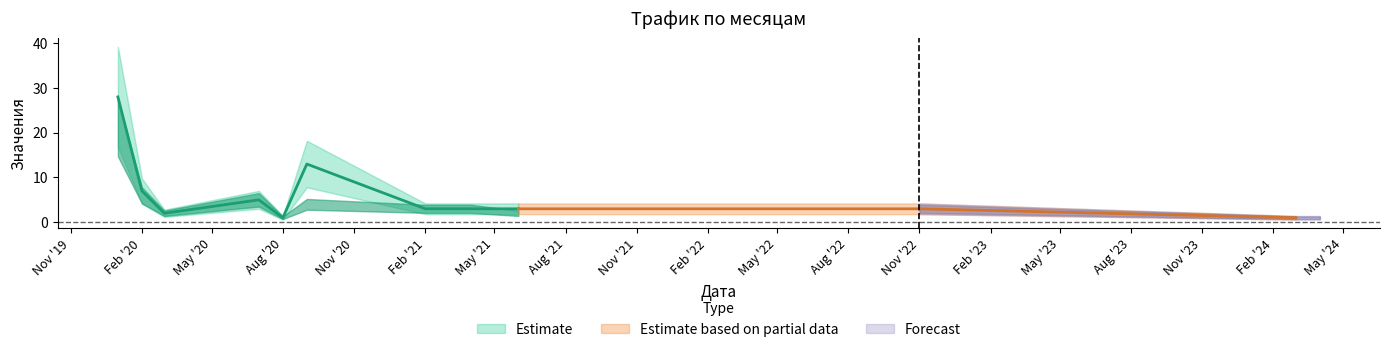

What is the label of the 5th point from the left?

2020-08